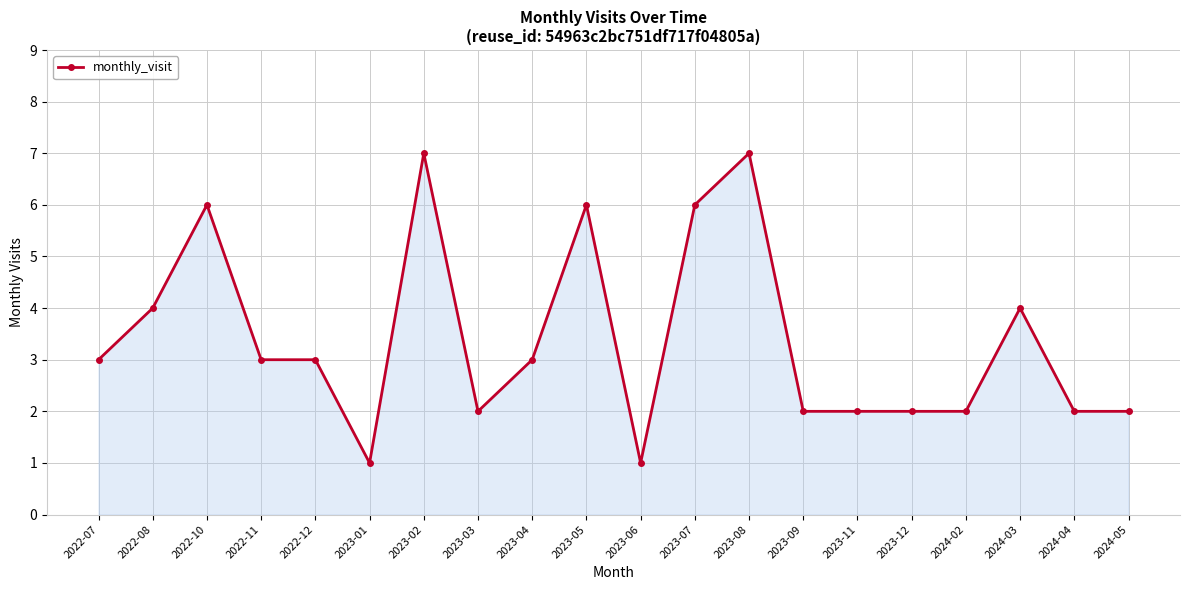

What is the difference between the maximum and minimum values?

6